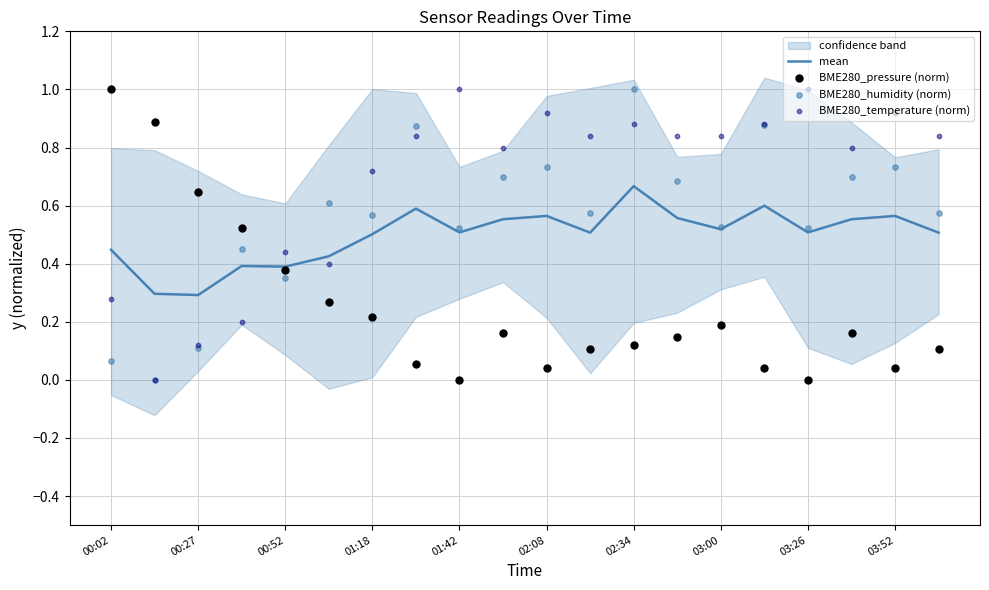

What are all the series names shown in the legend?

mean, BME280_pressure (norm), BME280_humidity (norm), BME280_temperature (norm)